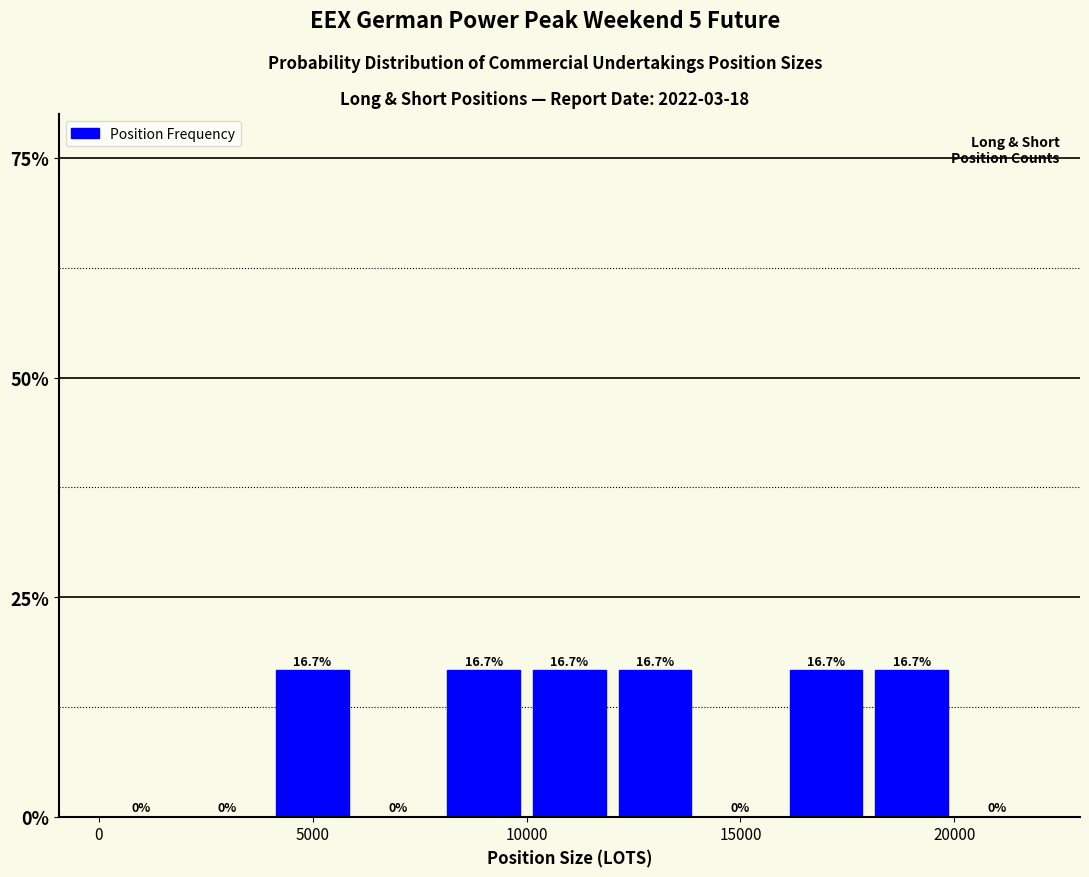

Reading left to right, list every bar in this chart as the range it spans on the x-axis followed by its height.

0 to 2000: 0.0
2000 to 4000: 0.0
4000 to 6000: 16.7
6000 to 8000: 0.0
8000 to 10000: 16.7
10000 to 12000: 16.7
12000 to 14000: 16.7
14000 to 16000: 0.0
16000 to 18000: 16.7
18000 to 20000: 16.7
20000 to 22000: 0.0